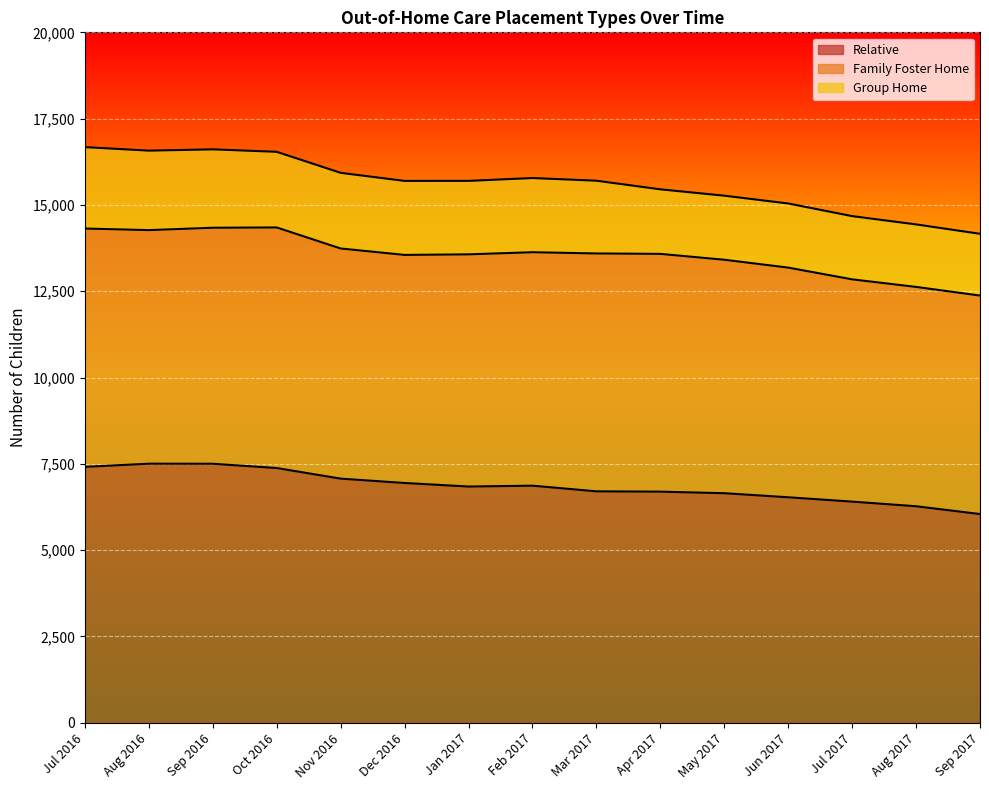

Rank the series at Oct 2016 from highest to lowest value.

Relative, Family Foster Home, Group Home